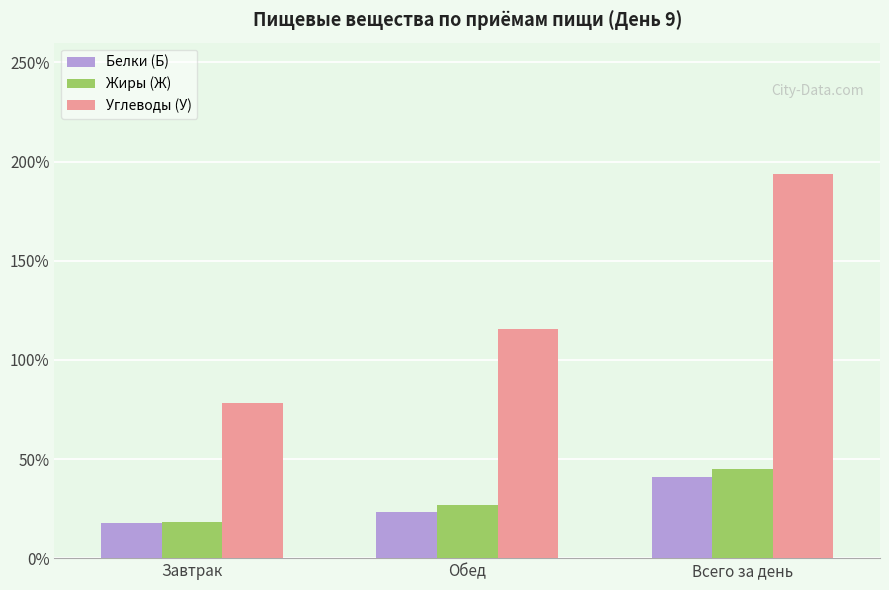

What is the total value across all series at Обед?

165.3